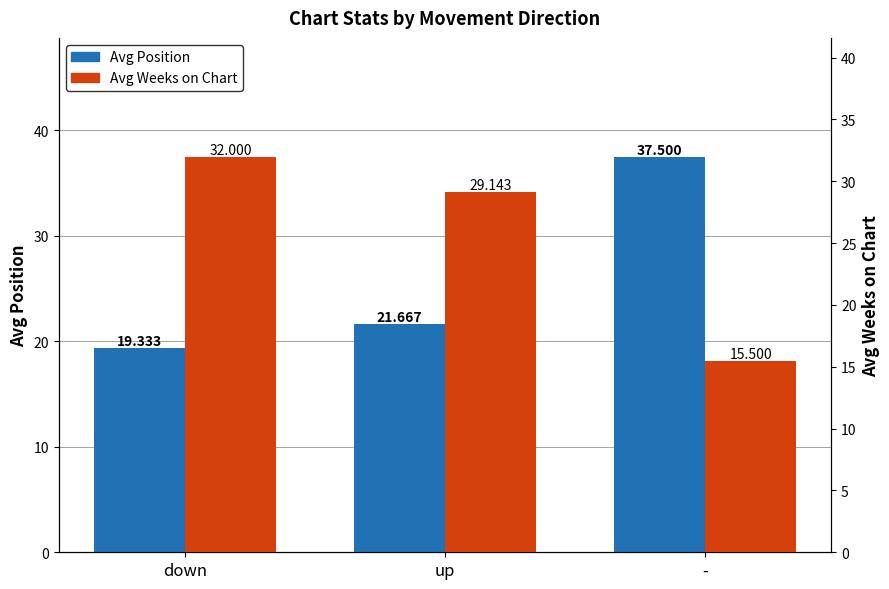

Which series has the largest range (max minus min)?

Avg Position